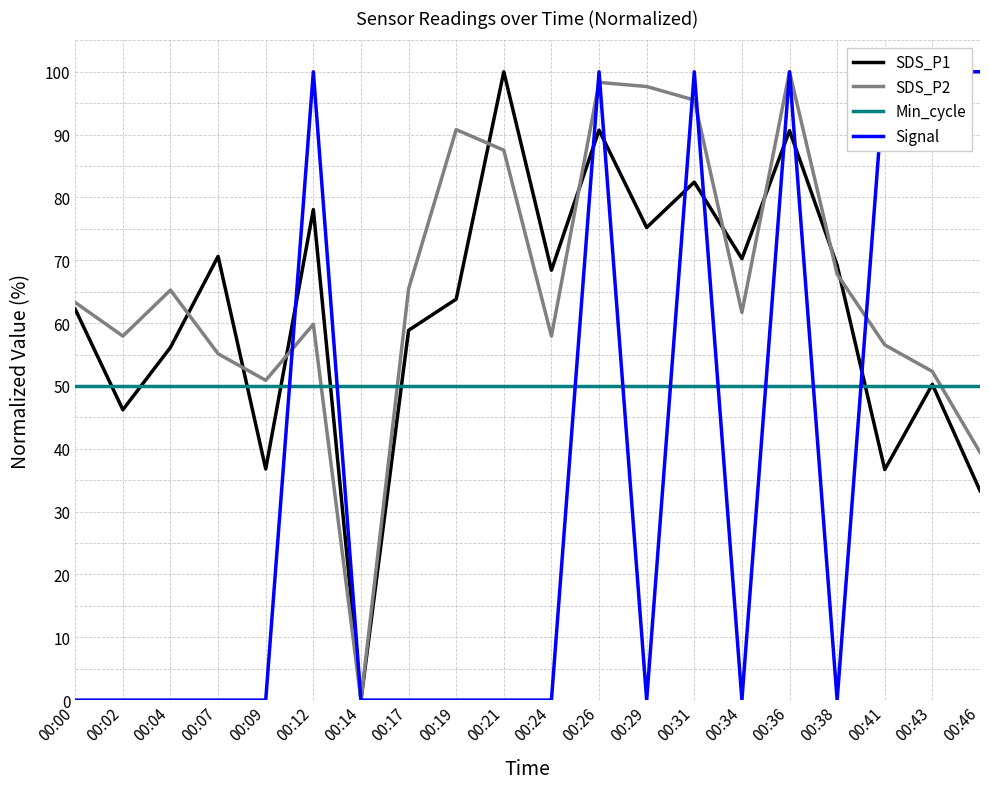

Reading left to right, list all the values displayed in this chart.

SDS_P1: 00:00=62.2	00:02=46.2	00:04=56.1	00:07=70.6	00:09=36.8	00:12=78.1	00:14=0.0	00:17=58.9	00:19=63.8	00:21=100.0	00:24=68.4	00:26=90.7	00:29=75.2	00:31=82.4	00:34=70.3	00:36=90.6	00:38=69.2	00:41=36.7	00:43=50.3	00:46=33.3
SDS_P2: 00:00=63.3	00:02=57.9	00:04=65.3	00:07=55.1	00:09=50.9	00:12=59.8	00:14=0.0	00:17=65.4	00:19=90.8	00:21=87.5	00:24=57.9	00:26=98.3	00:29=97.7	00:31=95.5	00:34=61.7	00:36=100.0	00:38=67.8	00:41=56.5	00:43=52.3	00:46=39.4
Min_cycle: 00:00=50.0	00:02=50.0	00:04=50.0	00:07=50.0	00:09=50.0	00:12=50.0	00:14=50.0	00:17=50.0	00:19=50.0	00:21=50.0	00:24=50.0	00:26=50.0	00:29=50.0	00:31=50.0	00:34=50.0	00:36=50.0	00:38=50.0	00:41=50.0	00:43=50.0	00:46=50.0
Signal: 00:00=0.0	00:02=0.0	00:04=0.0	00:07=0.0	00:09=0.0	00:12=100.0	00:14=0.0	00:17=0.0	00:19=0.0	00:21=0.0	00:24=0.0	00:26=100.0	00:29=0.0	00:31=100.0	00:34=0.0	00:36=100.0	00:38=0.0	00:41=100.0	00:43=100.0	00:46=100.0